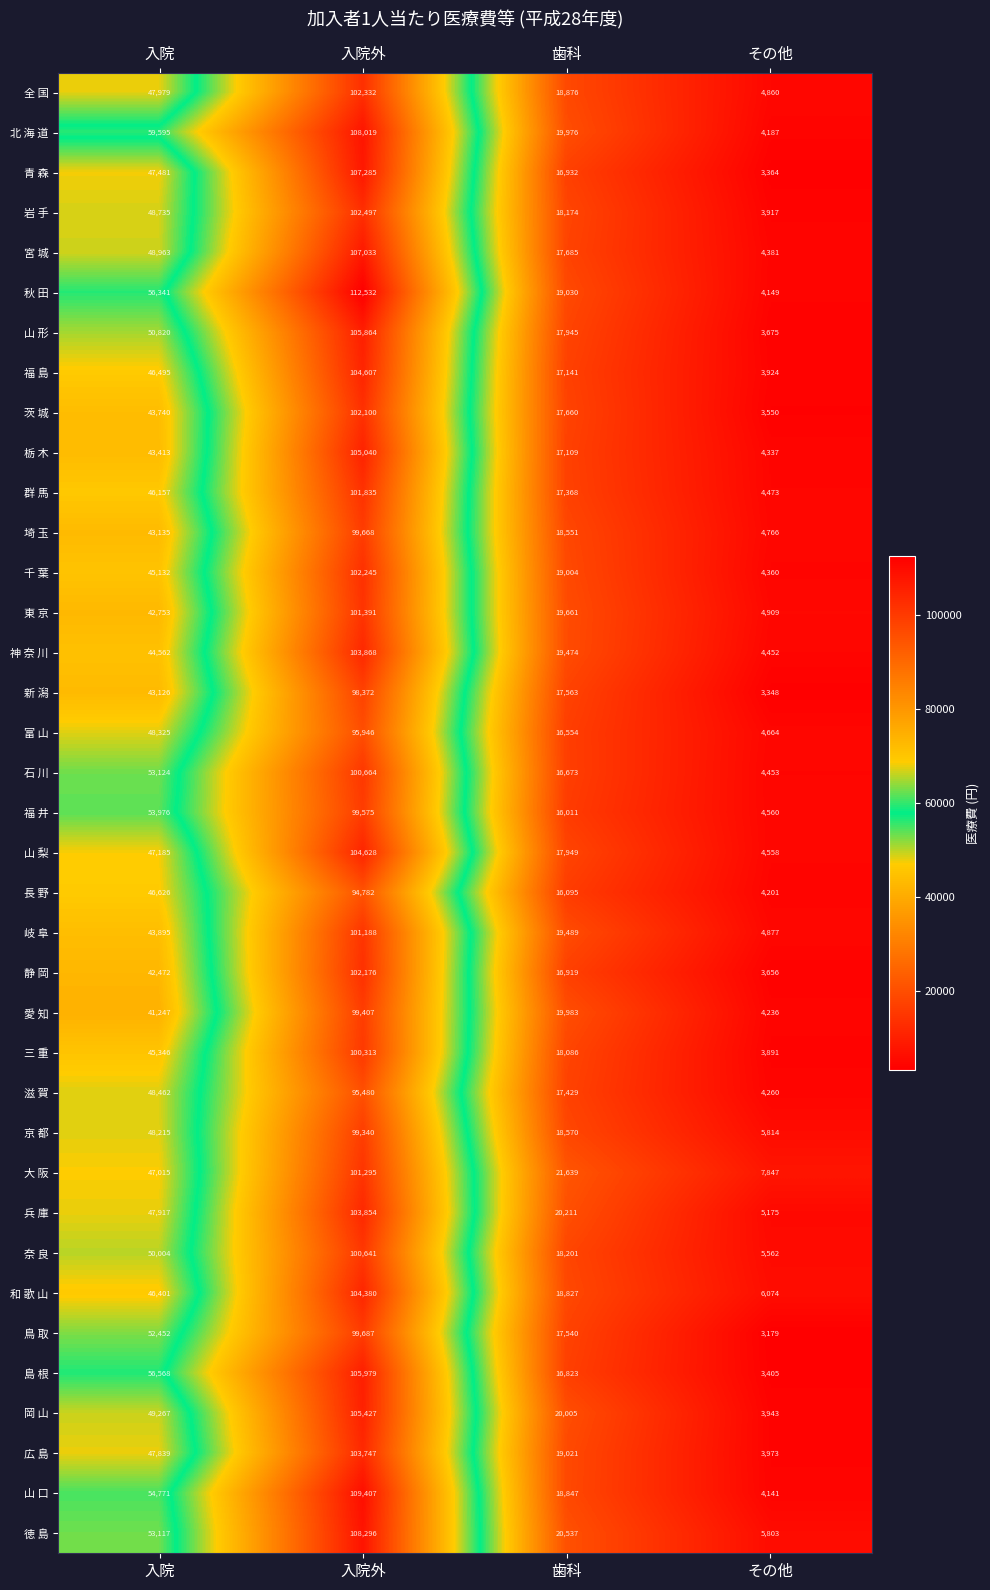

True or false: 大 阪 has a value of 3519 at その他.

False